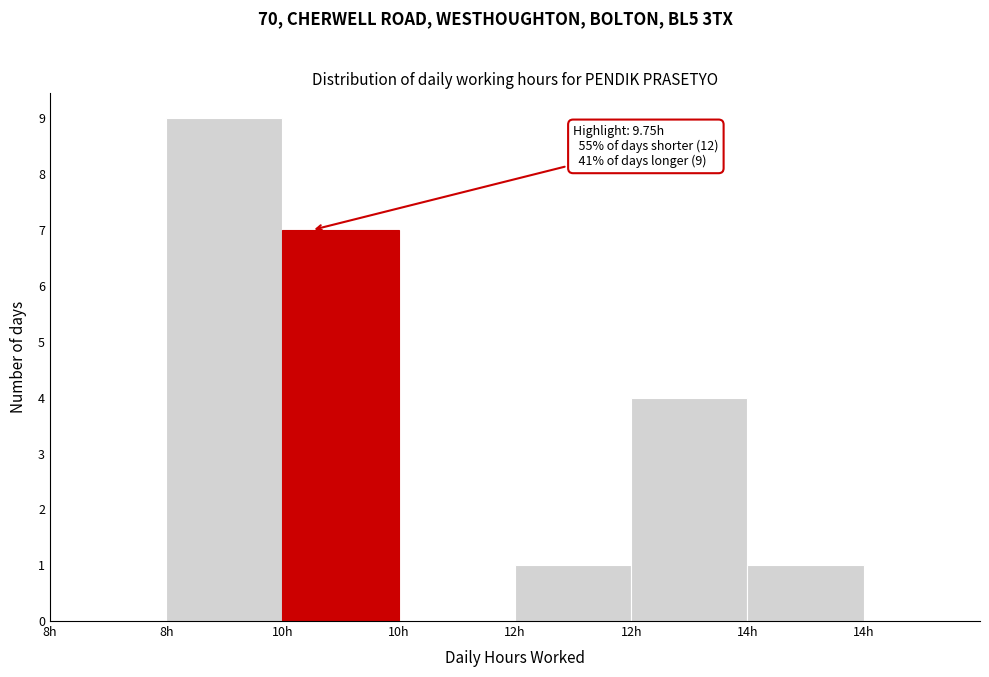

Count the number of data series in this chart.

1